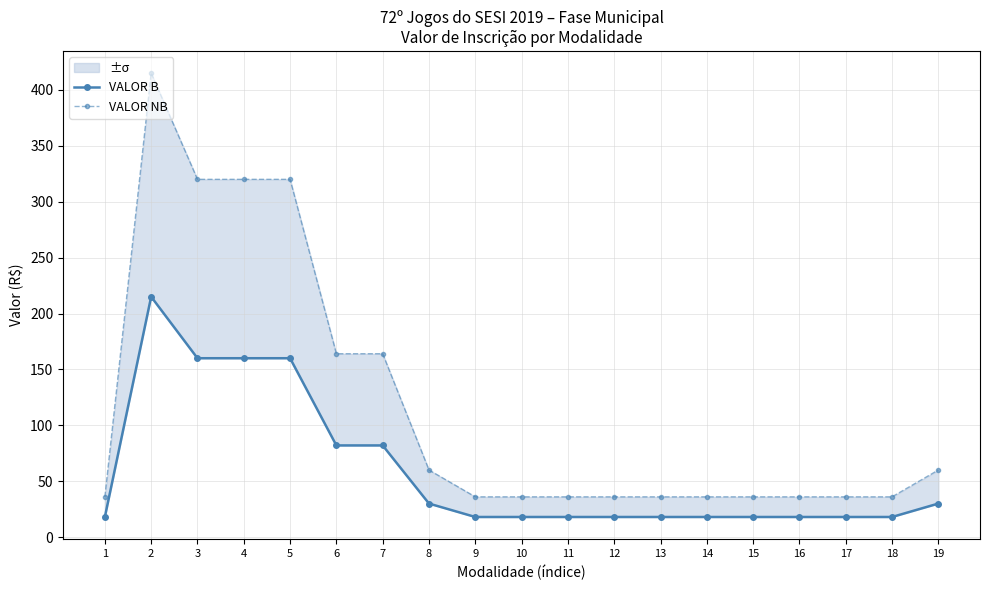

What is the value of the VALOR NB point at the 5th from the left?

320